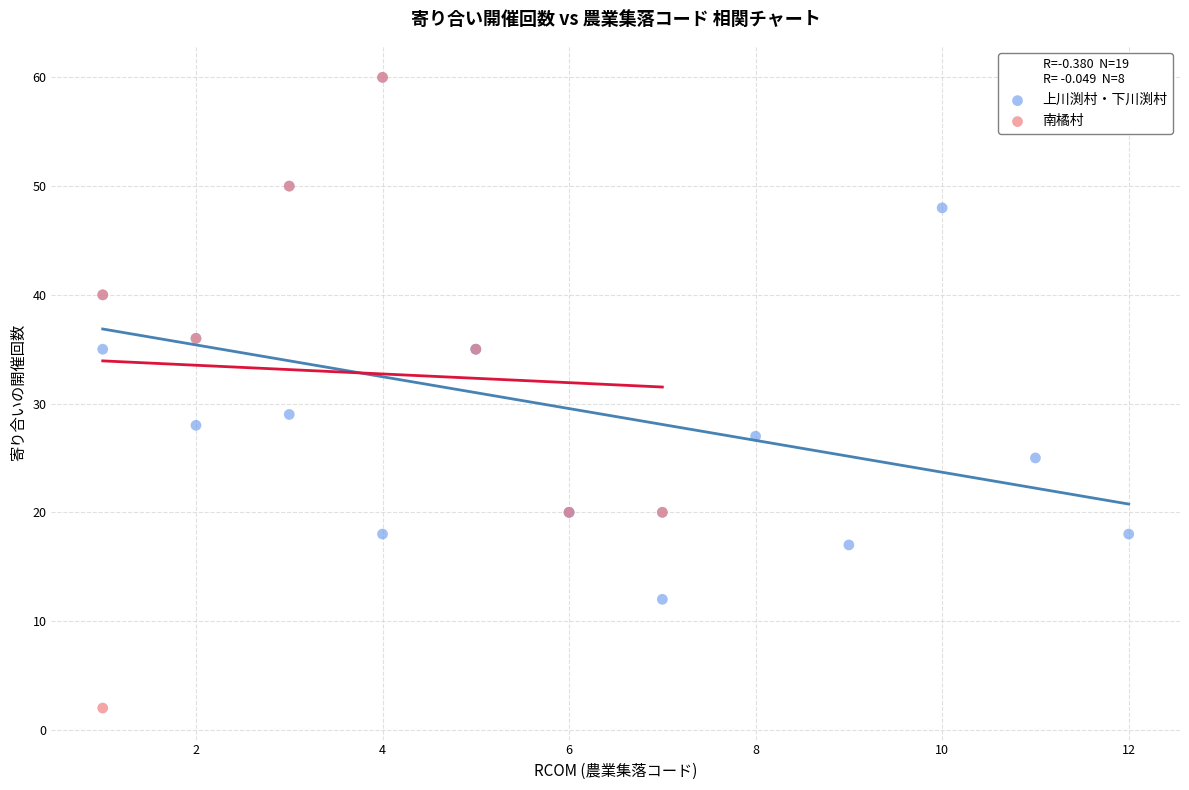

Which series has the largest Y range (max minus min)?

南橘村